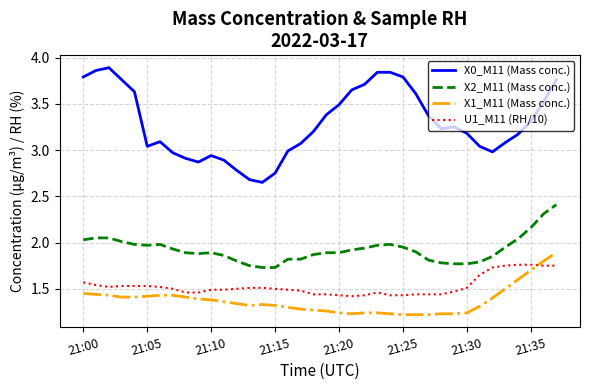

True or false: X2_M11 (Mass conc.) and U1_M11 (RH/10) cross at least once.

False